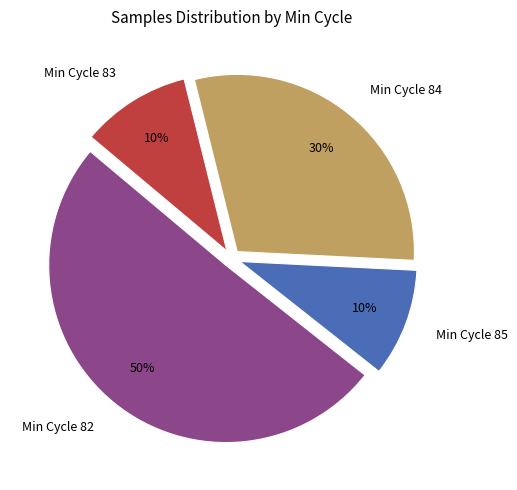

To the nearest percent, what is the difference between the Min Cycle 84 and Min Cycle 83 slice percentages?

20%